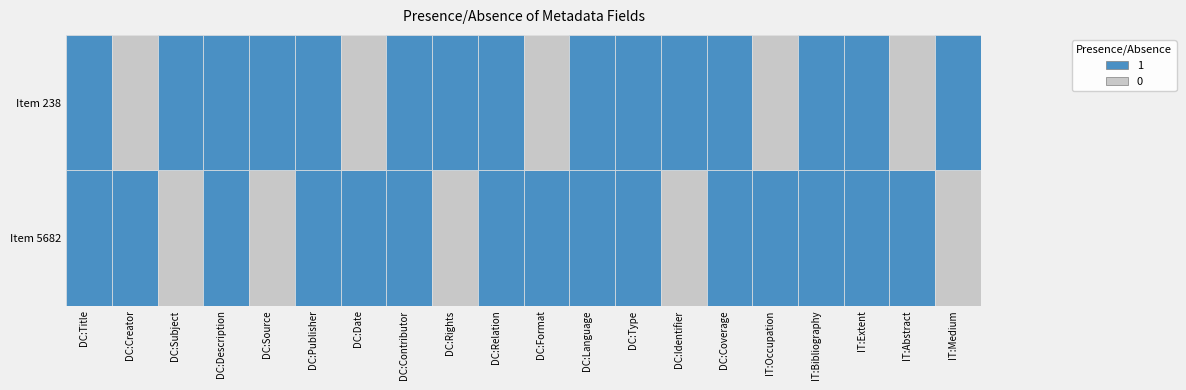

How many distinct data groups are displayed?

2